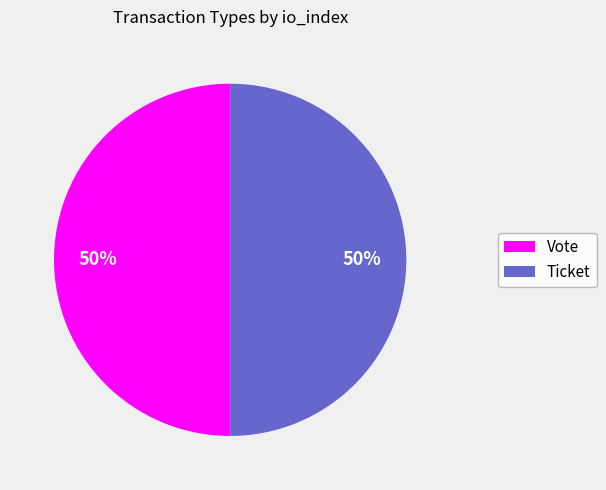

To the nearest percent, what is the combined percentage of Vote and Ticket?

100%